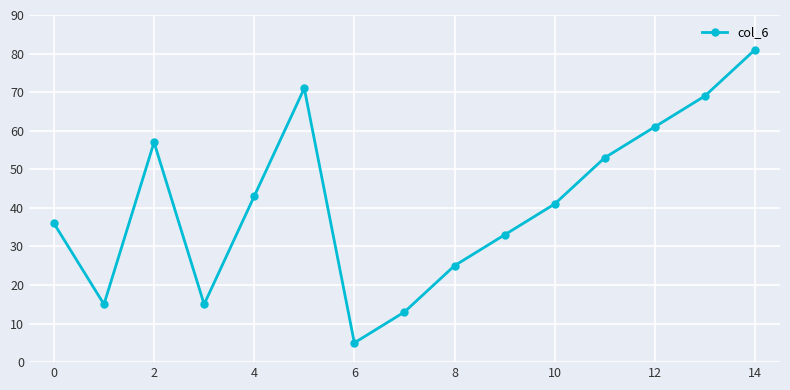

Is this an area chart (filled region under the line)?

No